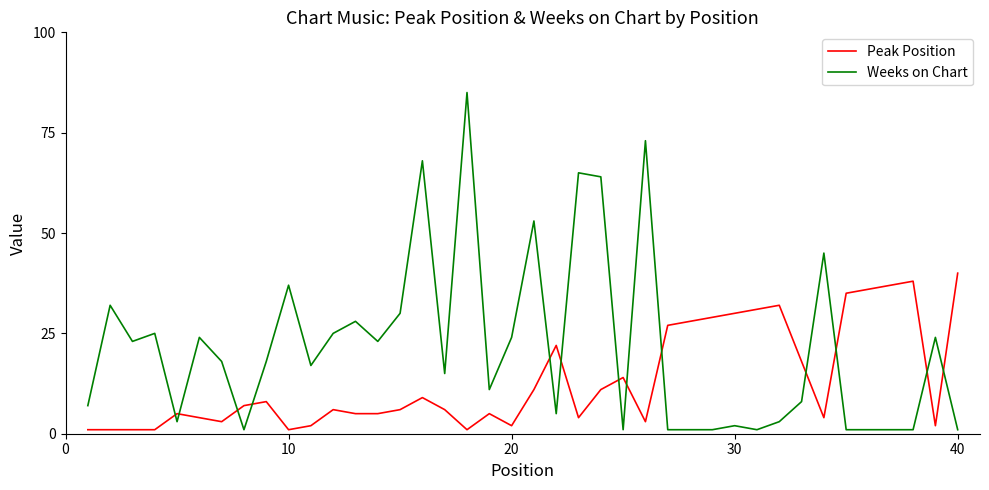

After their last crossing, which series has the higher values: Peak Position or Weeks on Chart?

Peak Position